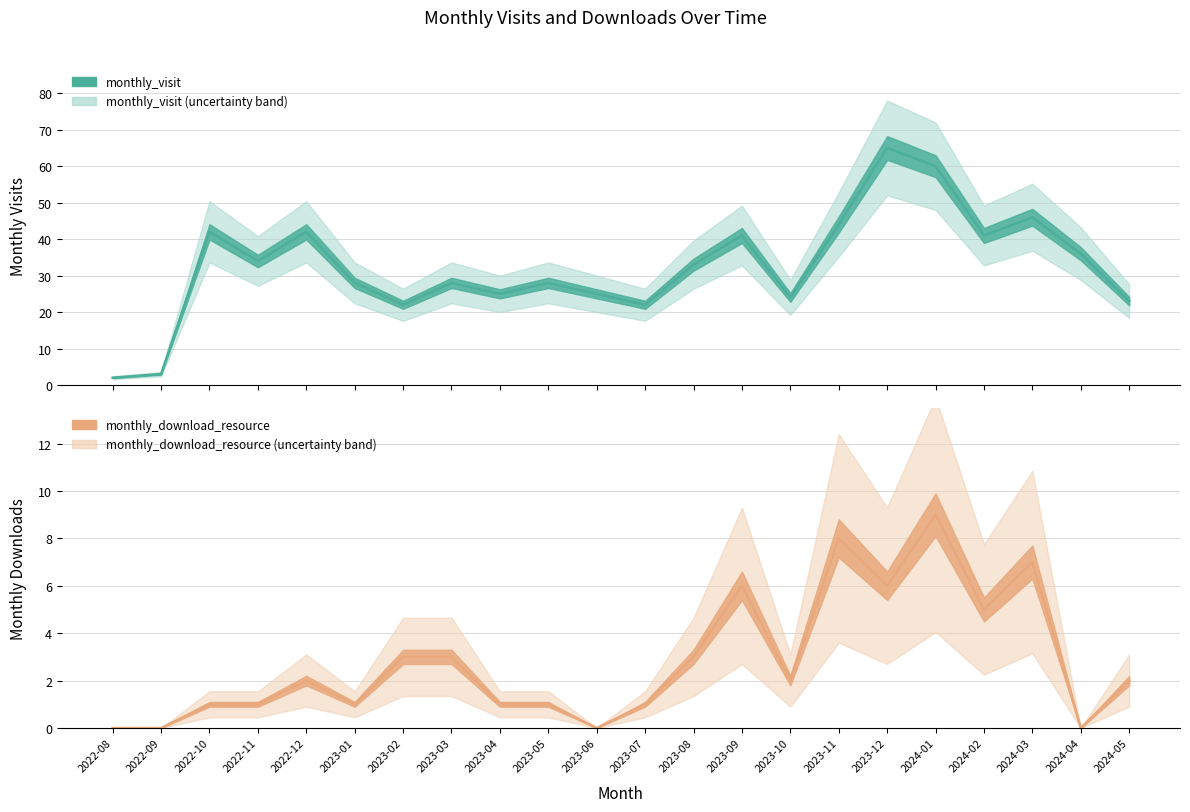

Reading left to right, what are all the values shown in this chart?

monthly_visit: 2	3	42	34	42	28	22	28	25	28	25	22	33	41	24	44	65	60	41	46	36	23
monthly_download_resource: 0	0	1	1	2	1	3	3	1	1	0	1	3	6	2	8	6	9	5	7	0	2